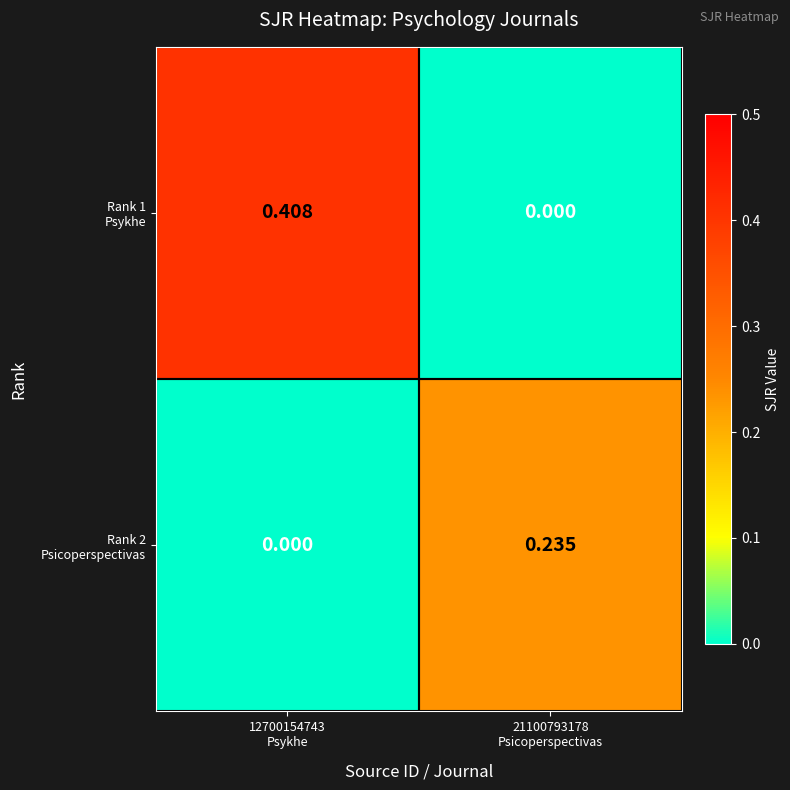

Which series has the largest range (max minus min)?

Rank 1 Psykhe